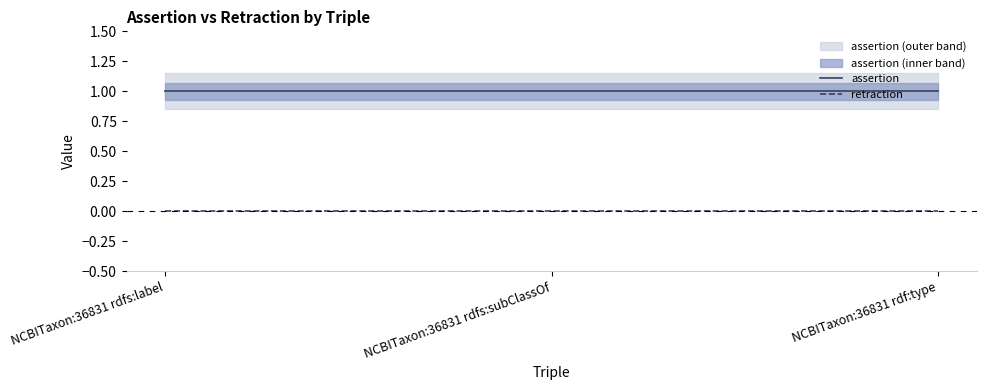

At which label is retraction closest to 0?

NCBITaxon:36831 rdfs:label